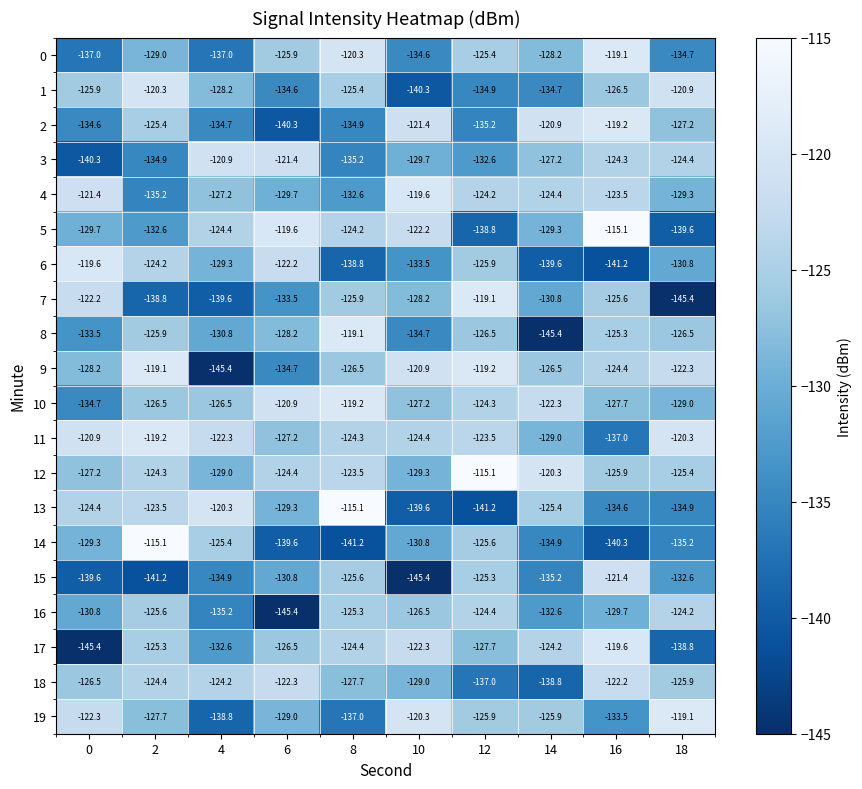

What is the maximum value shown in the chart?

-115.1